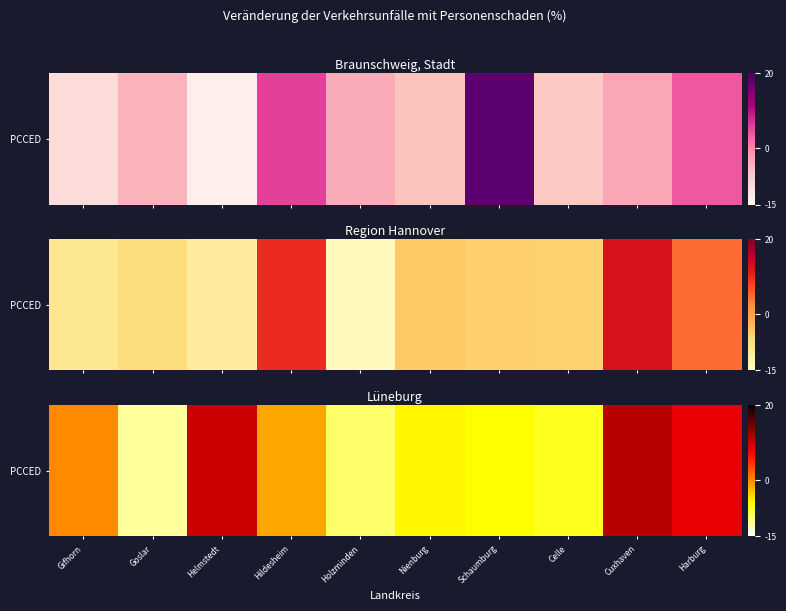

Rank the categories by value from highest to lowest.

Cuxhaven, Helmstedt, Harburg, Gifhorn, Hildesheim, Nienburg, Schaumburg, Celle, Holzminden, Goslar